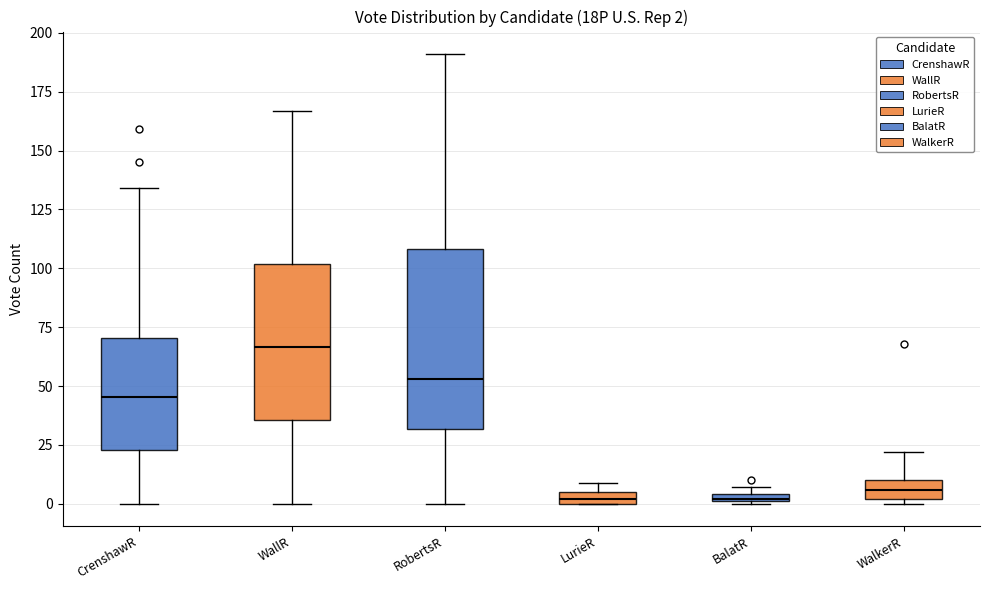

Which box's median line is the highest?

WallR